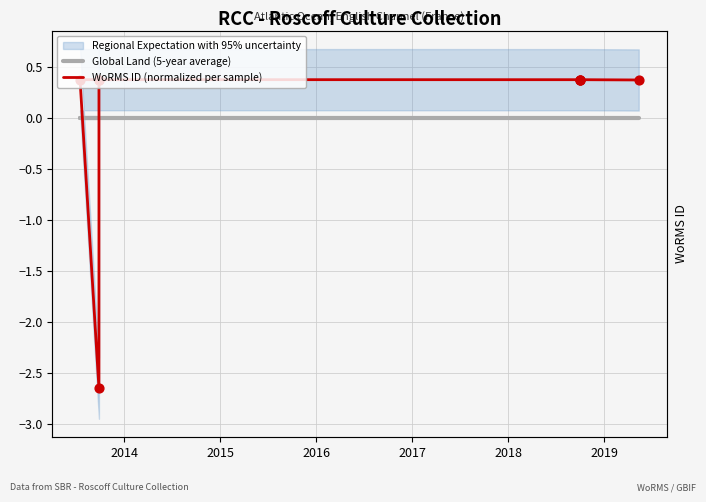

Which series has the widest spread of Y values?

WoRMS ID (normalized per sample)